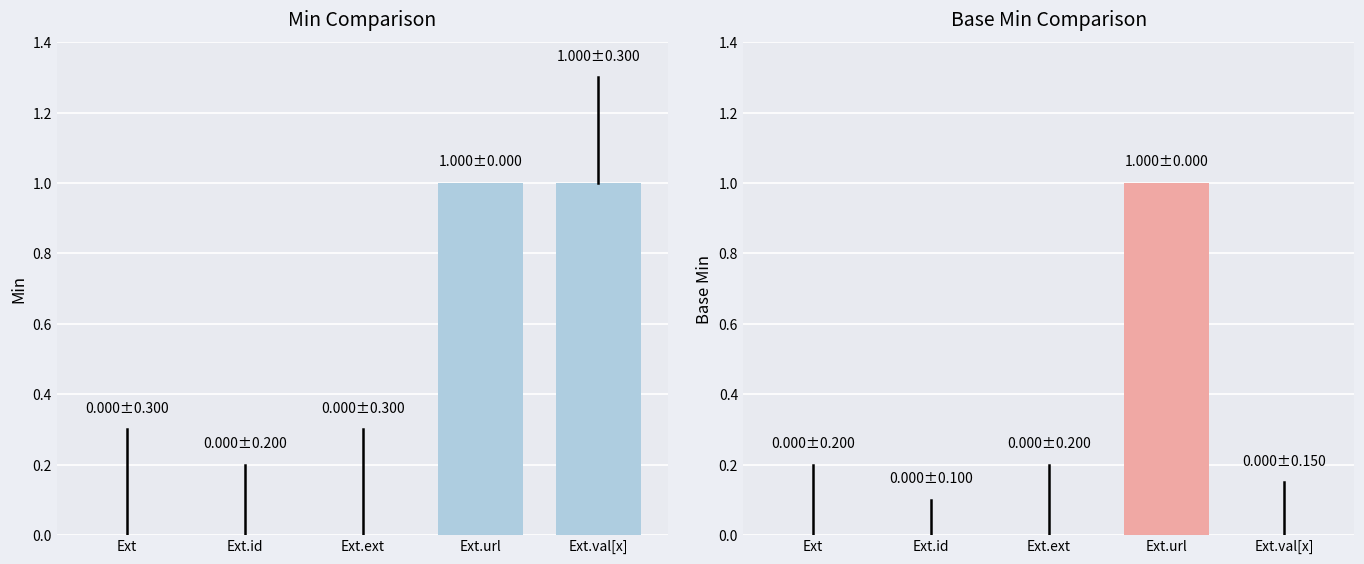

At Ext.ext, list the series in order from smallest to largest.

Min, Base Min